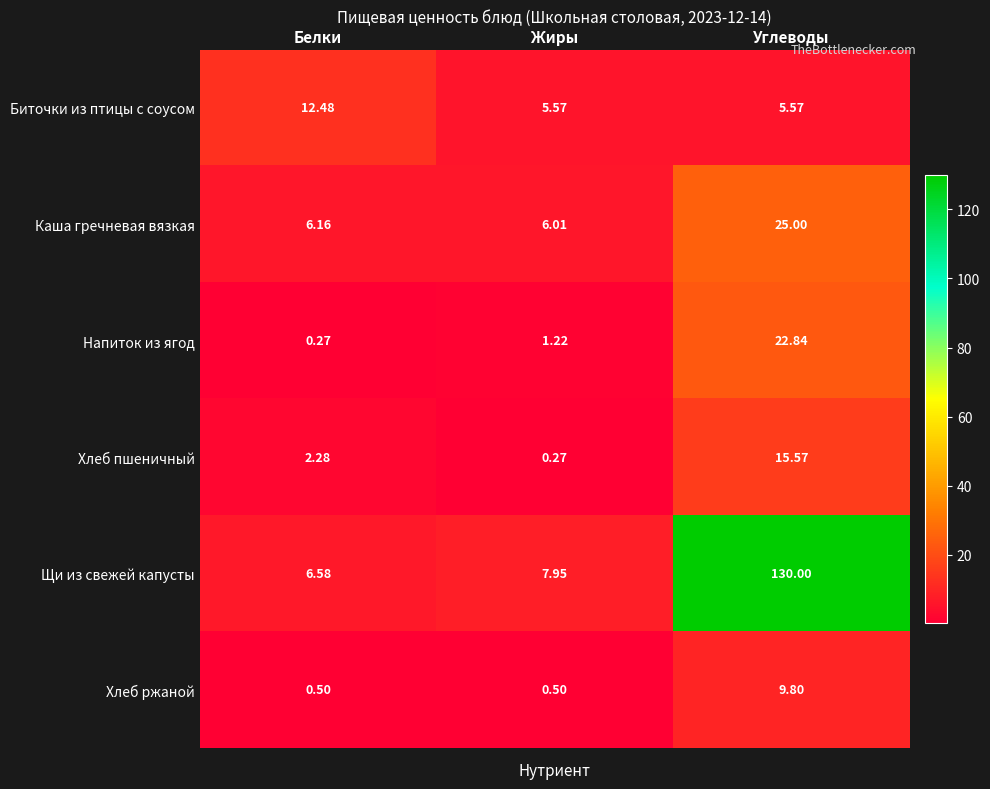

At which category is the sum across all series the highest?

Углеводы